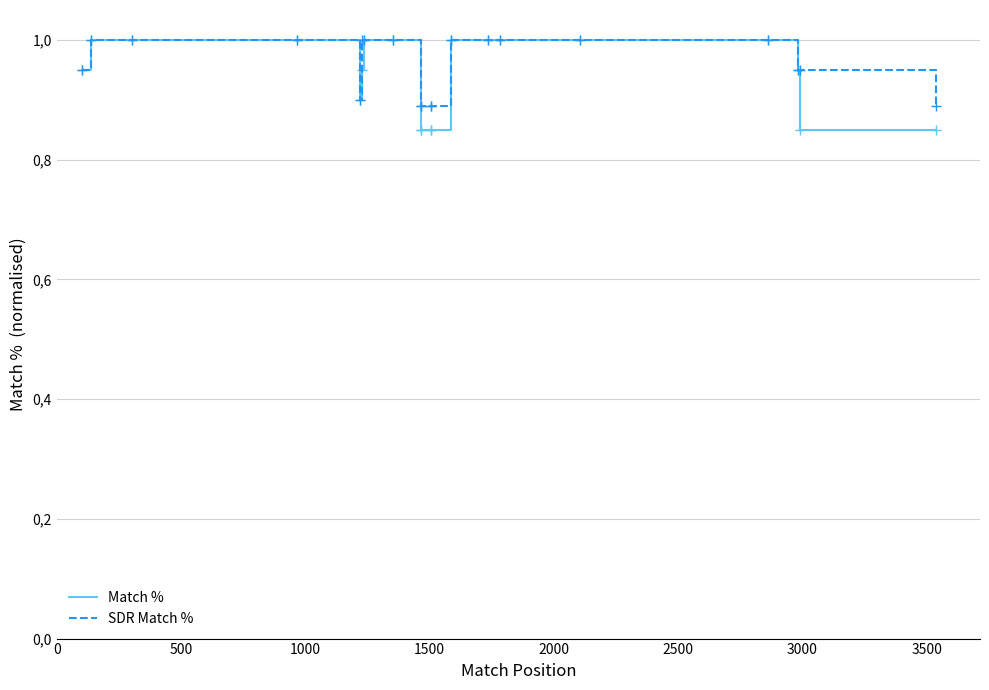

What is the lowest value of the Match % series?

0.8